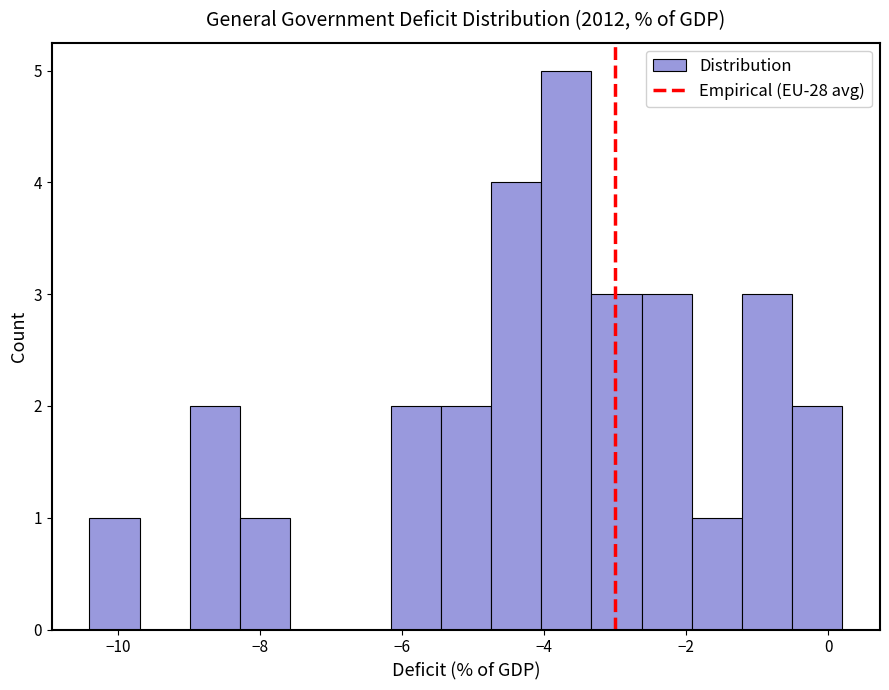

Around what value on the x-axis is the tallest bar? Give the approximate position of its centre, as read against the axis.

-3.6